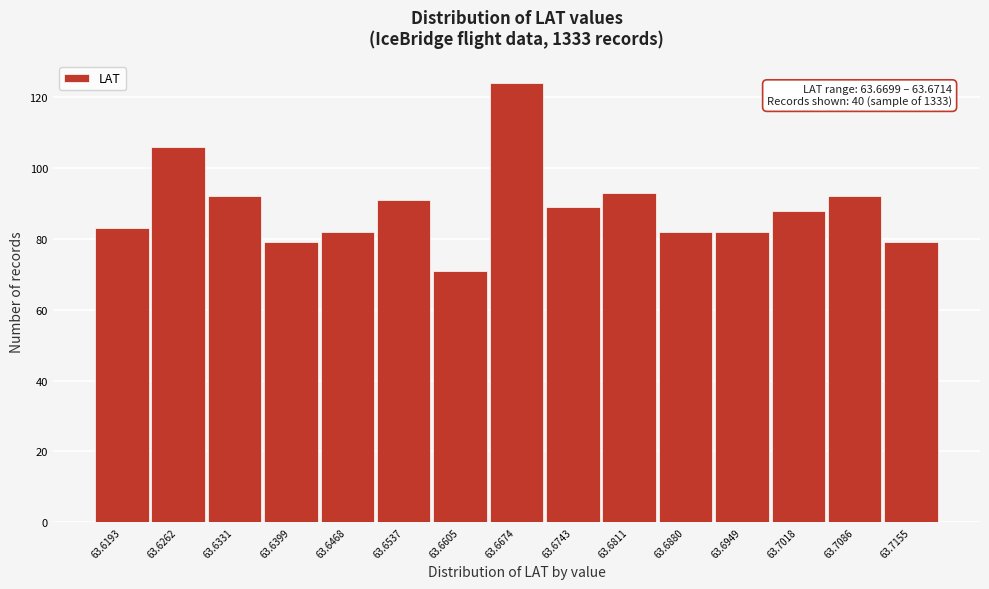

Reading right to left, what are all the values shown in this chart?

63.7155=79	63.7086=92	63.7018=88	63.6949=82	63.6880=82	63.6811=93	63.6743=89	63.6674=124	63.6605=71	63.6537=91	63.6468=82	63.6399=79	63.6331=92	63.6262=106	63.6193=83